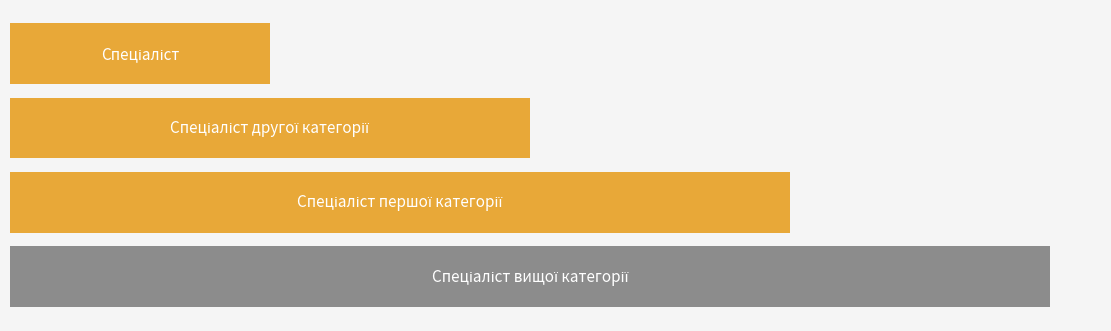

Which has a higher value, 1.0 or 0.5?

1.0